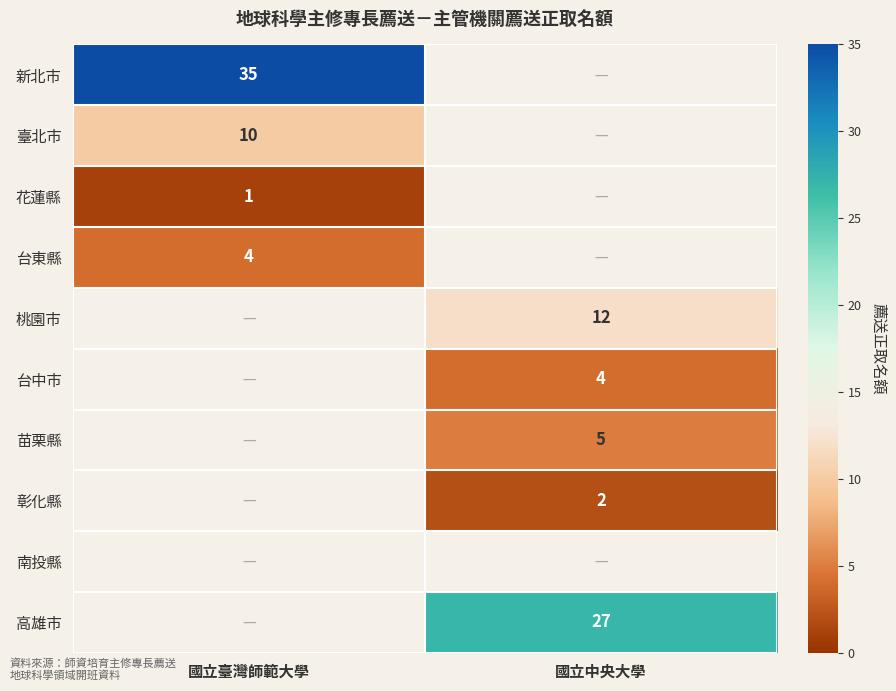

The value of 苗栗縣 at 國立中央大學 is 9. True or false?

False